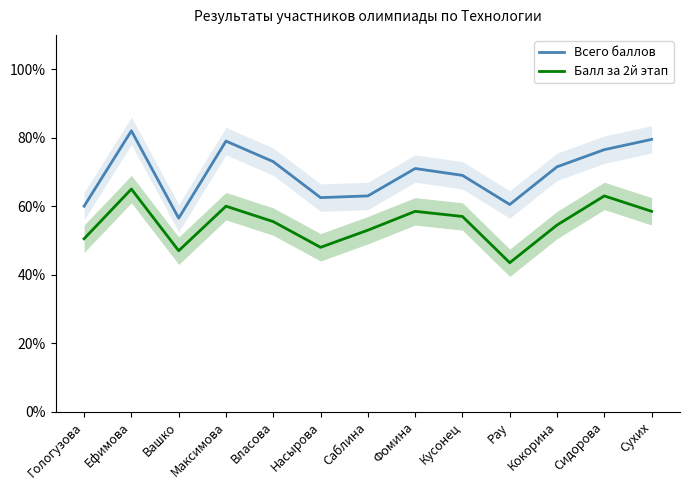

Which series has the widest spread of values?

Всего баллов